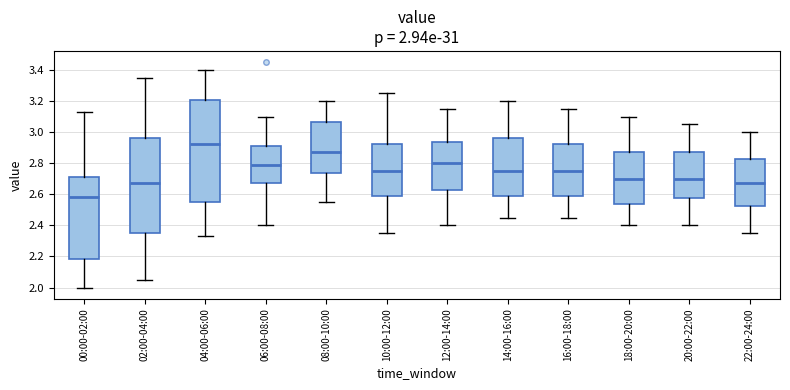

Which box has the highest median line?

04:00-06:00